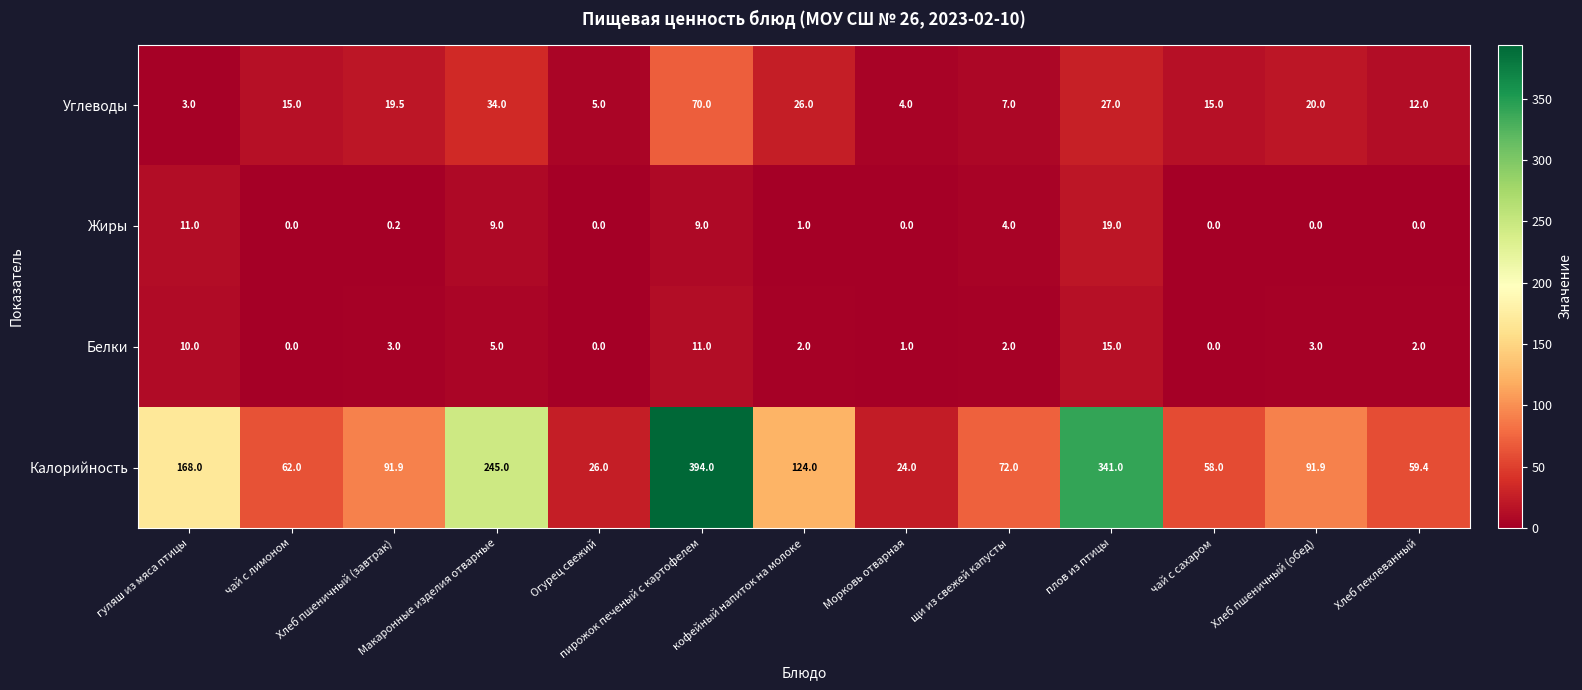

At which category is the sum across all series the highest?

пирожок печеный с картофелем